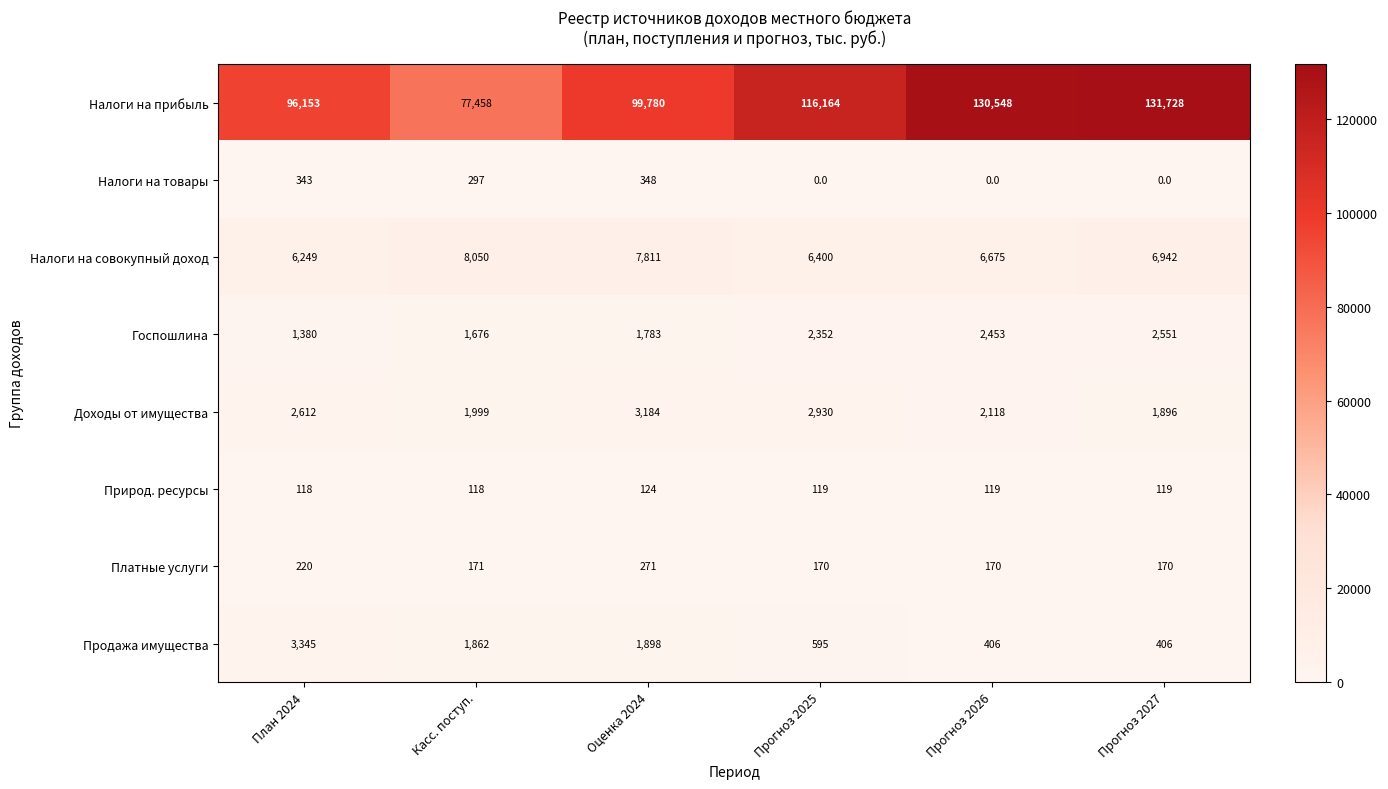

Which series changed the most between Прогноз 2025 and Прогноз 2027?

Налоги на прибыль